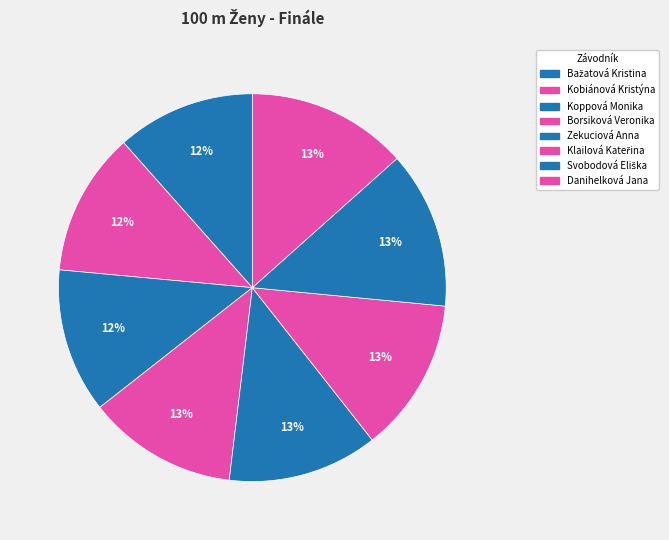

What is the change in value from Bažatová Kristina to Zekuciová Anna?

+1.0